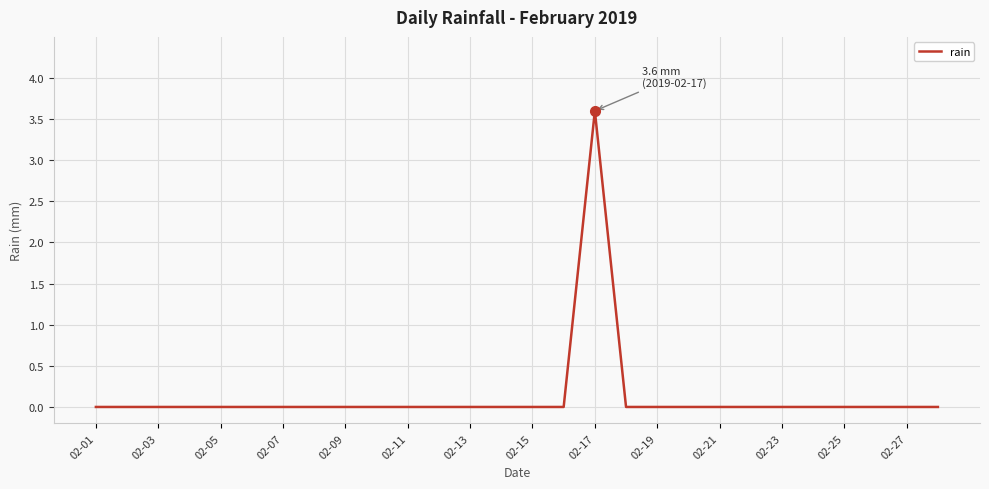

What is the difference between the maximum and minimum values?

3.6